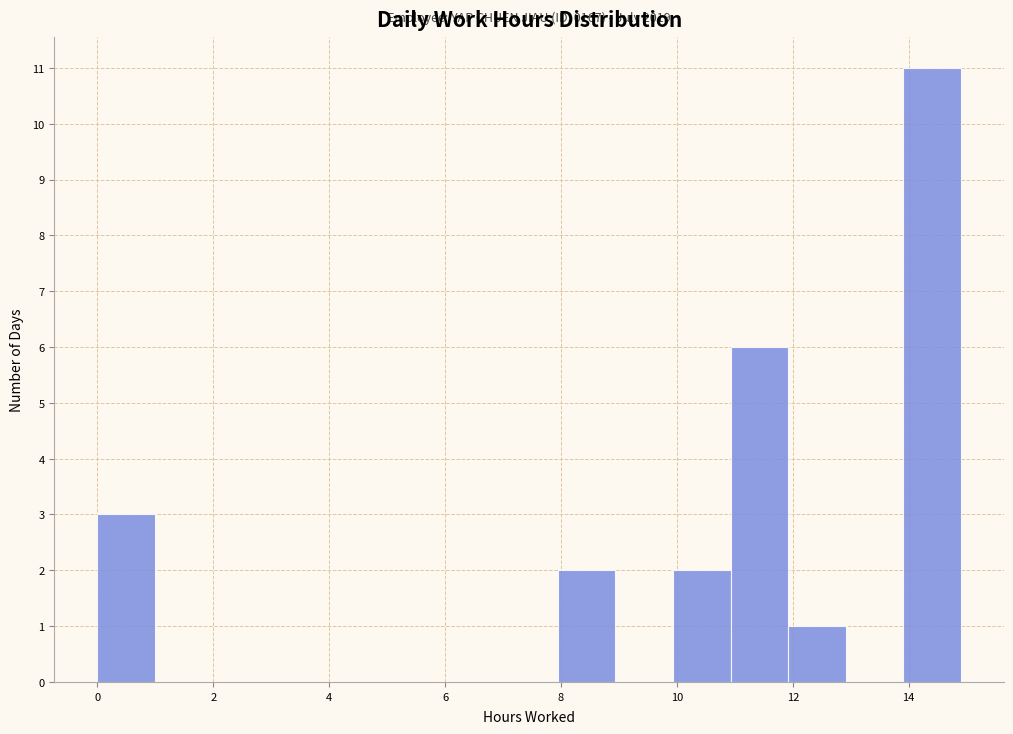

Over which range of the x-axis is the bar tallest?

14 to 15